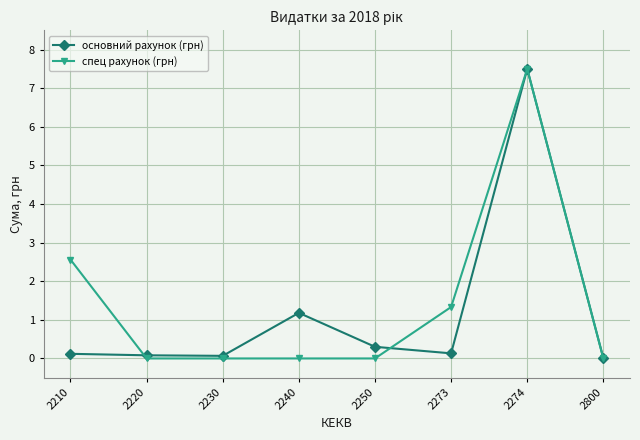

How many lines are shown in the chart?

2